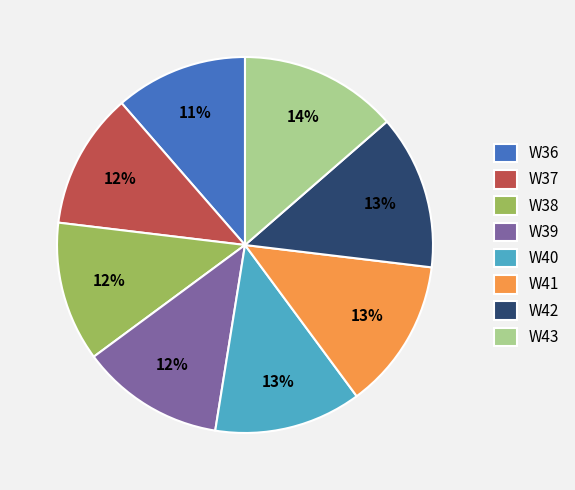

Does W39 account for over 50% of the chart?

No